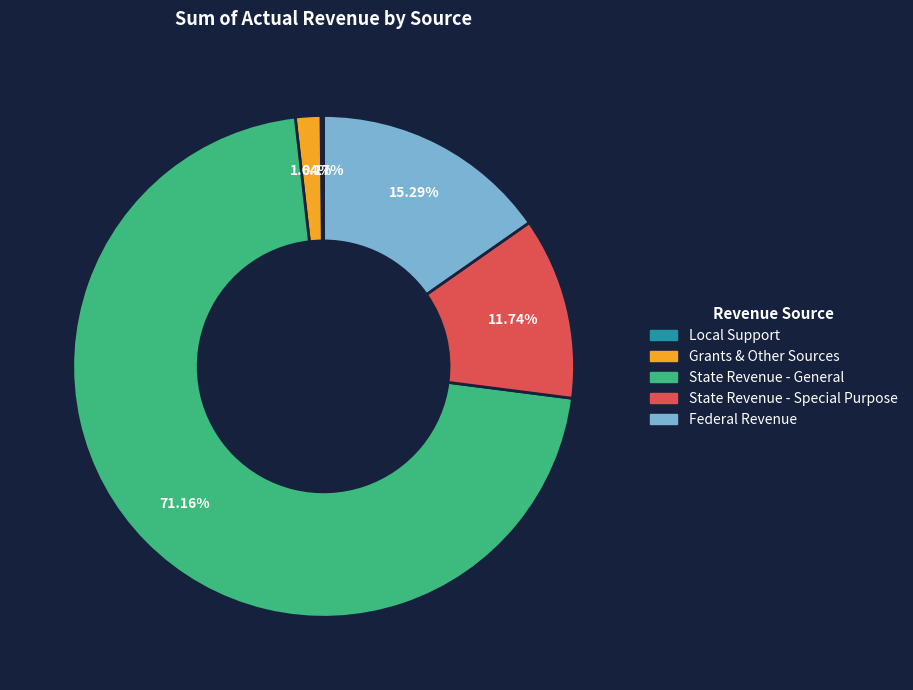

What is the largest slice in the pie chart?

State Revenue - General